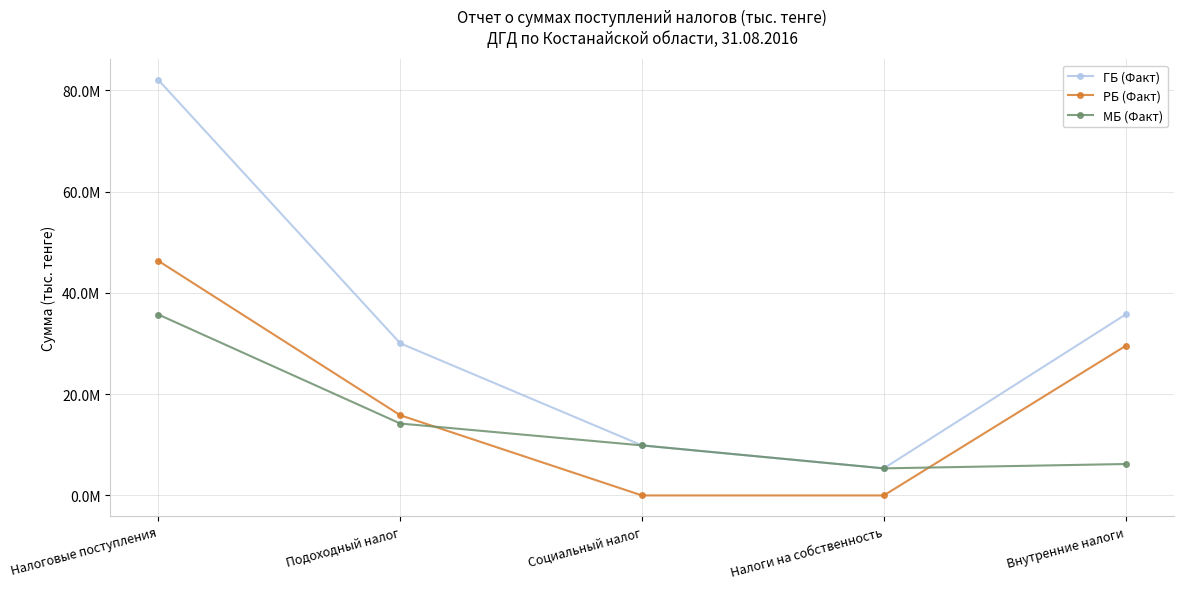

Is it true that ГБ (Факт) equals 107097651 at Налоговые поступления?

False